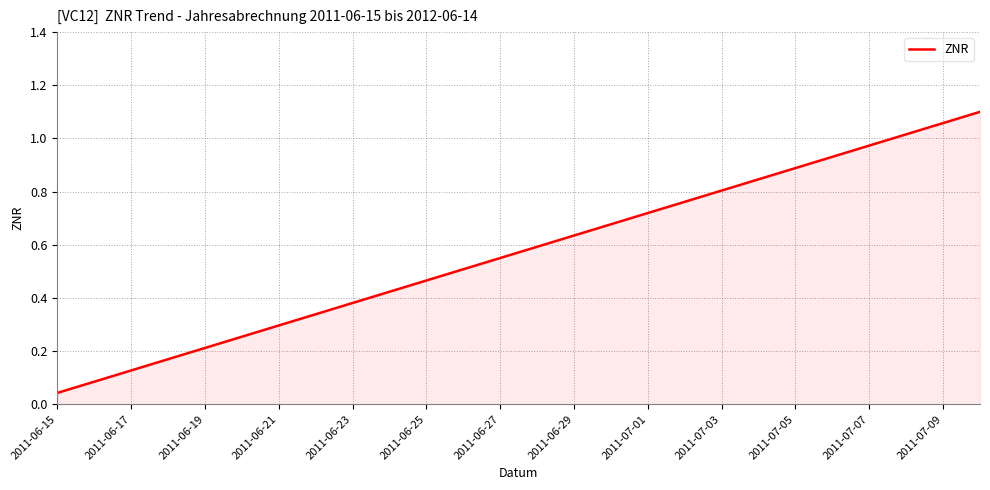

How many lines are shown in the chart?

1